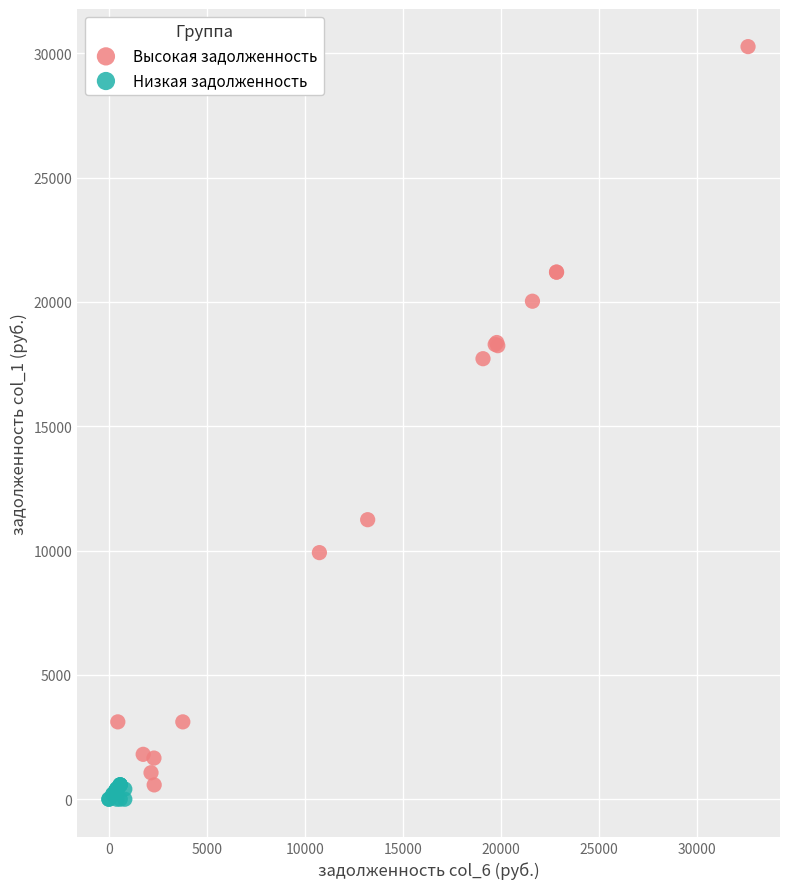

Which series reaches the minimum Y coordinate?

Низкая задолженность